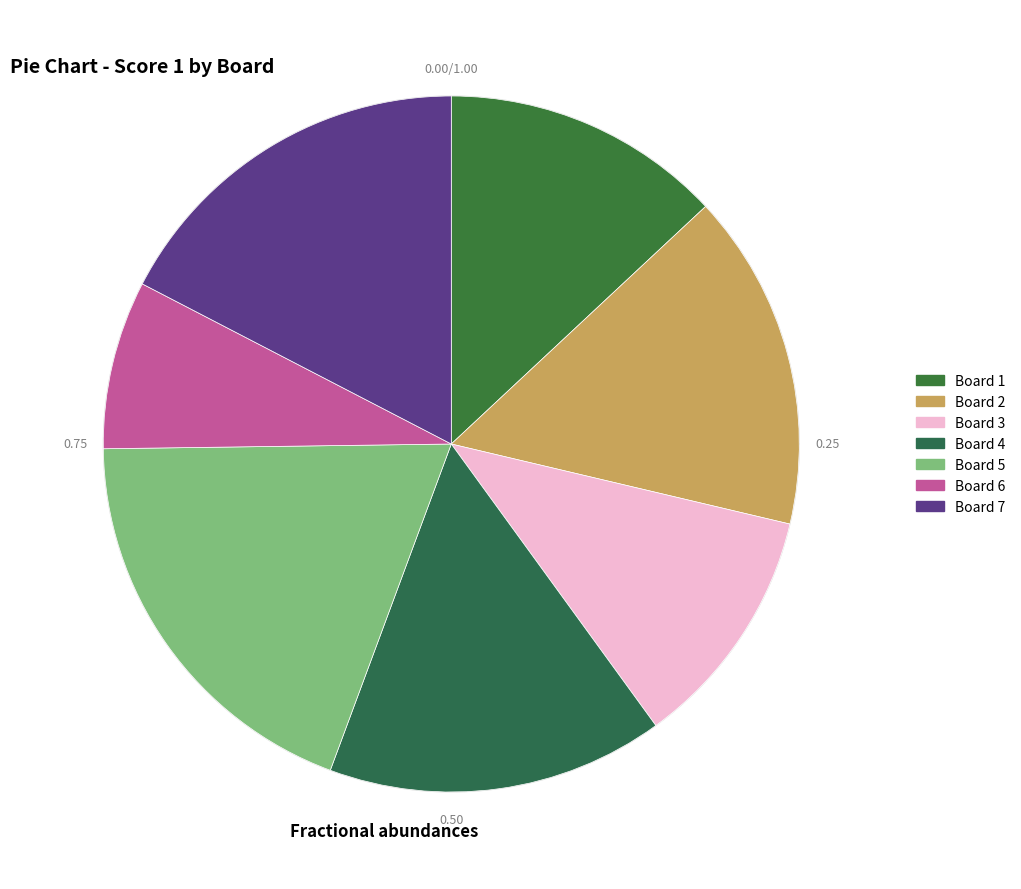

Does Board 3 represent more than half of the total?

No